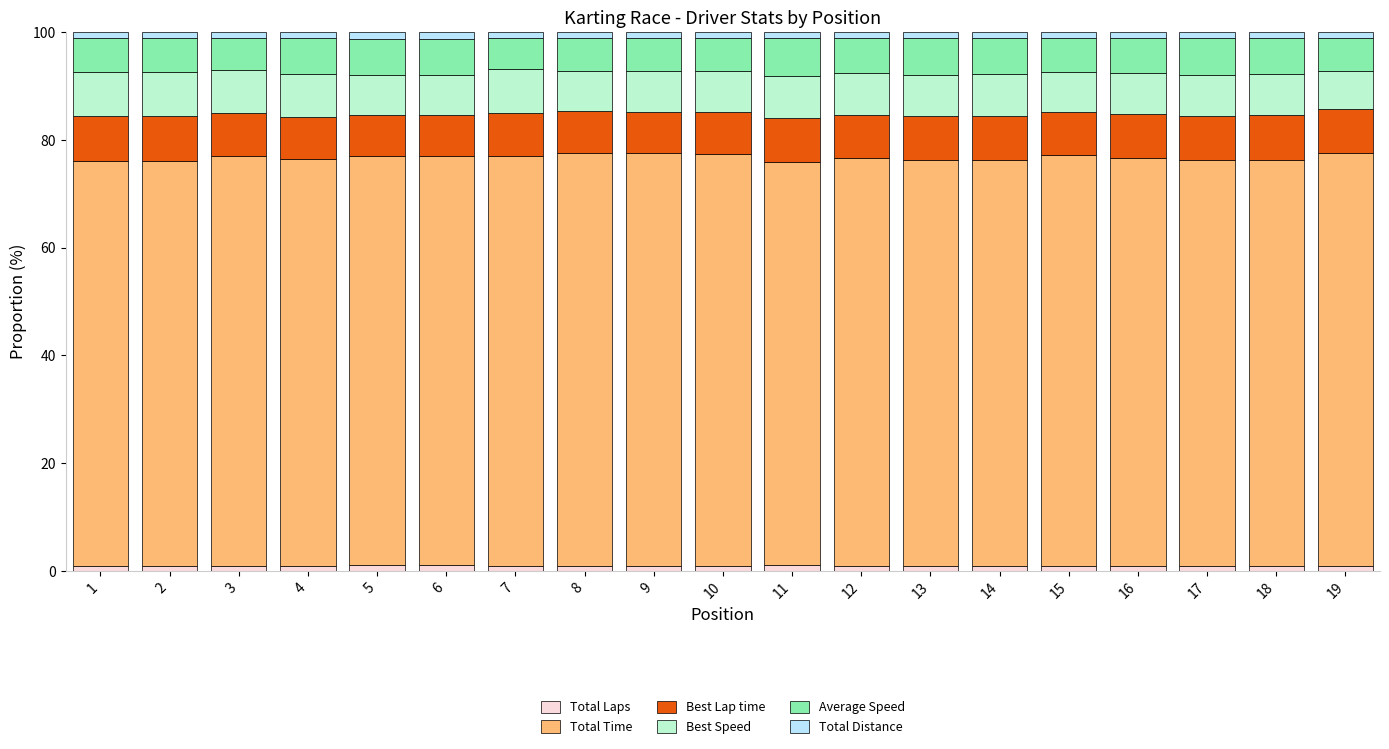

What is the average value of the Total Laps series?

0.9